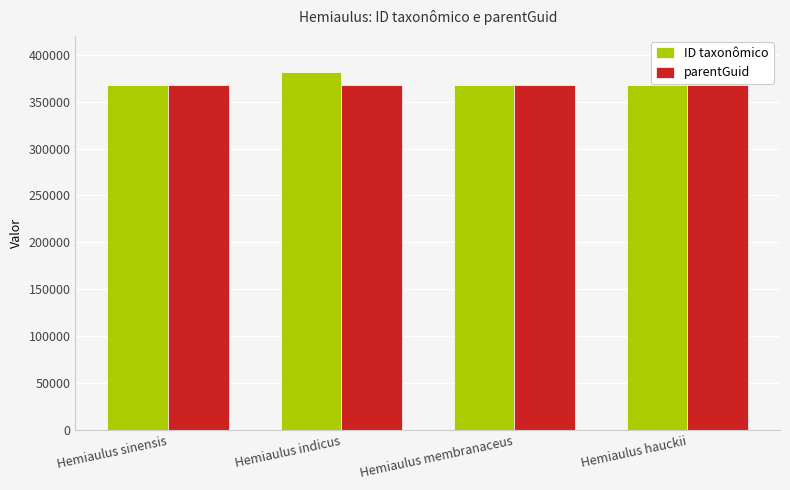

Count the number of data series in this chart.

2